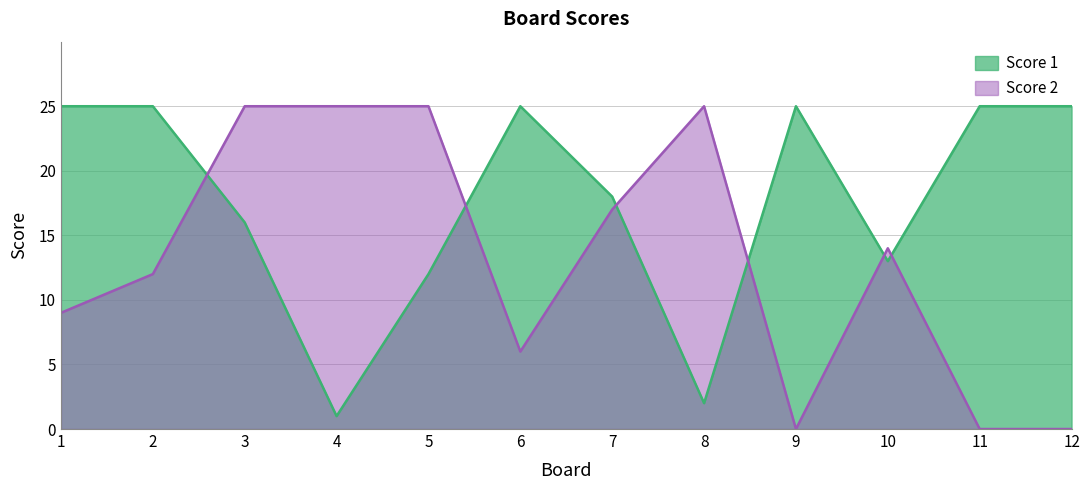

At which label does Score 2 first exceed 14?

3